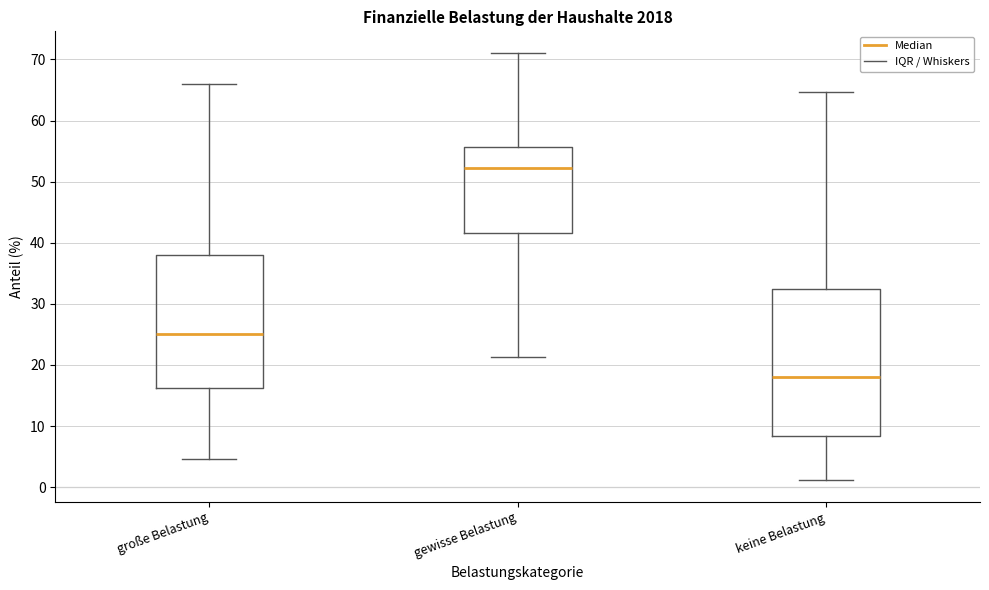

Where is the lower edge of the box for keine Belastung on the y-axis? The values are not printed on the chart, so give them approximately, as read against the axis.

8